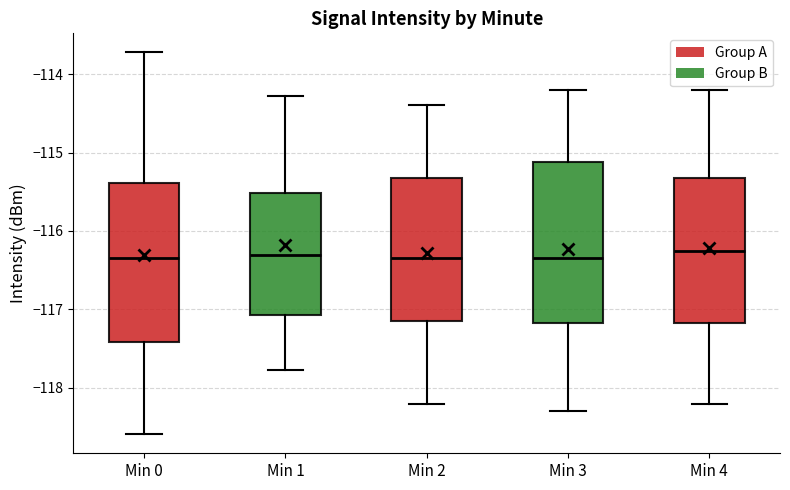

Reading left to right, read every box against the y-axis: the position of its median line, the range the box covers, and the ends of its whiskers. The values are not printed on the chart, so give them approximately, as read against the axis.

Min 0: median -116.3, box -117.4 to -115.4, whiskers -118.6 to -113.7
Min 1: median -116.3, box -117.1 to -115.5, whiskers -117.8 to -114.3
Min 2: median -116.3, box -117.1 to -115.3, whiskers -118.2 to -114.4
Min 3: median -116.3, box -117.2 to -115.1, whiskers -118.3 to -114.2
Min 4: median -116.2, box -117.2 to -115.3, whiskers -118.2 to -114.2